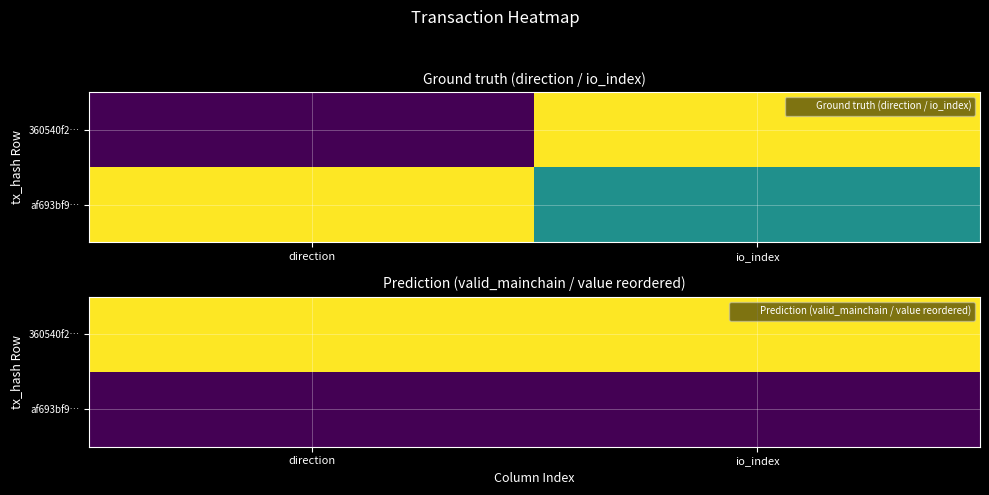

What is the spread (max minus min) of values at direction?

1